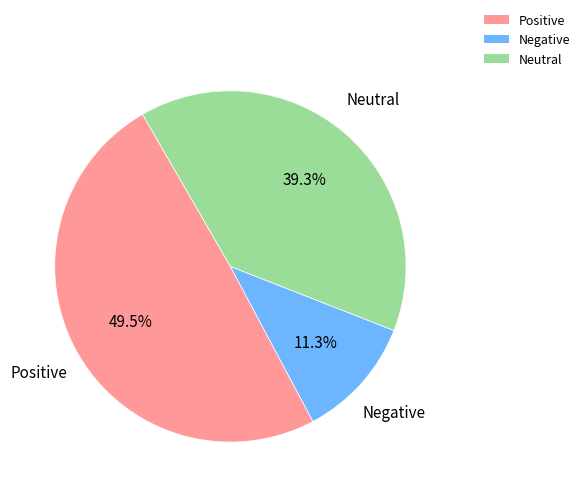

To the nearest percent, what is the difference between the largest and smallest slice percentages?

38%